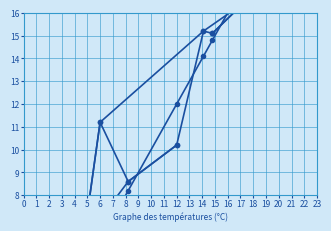

The 気温 series shows 2.9 at 12. True or false?

False